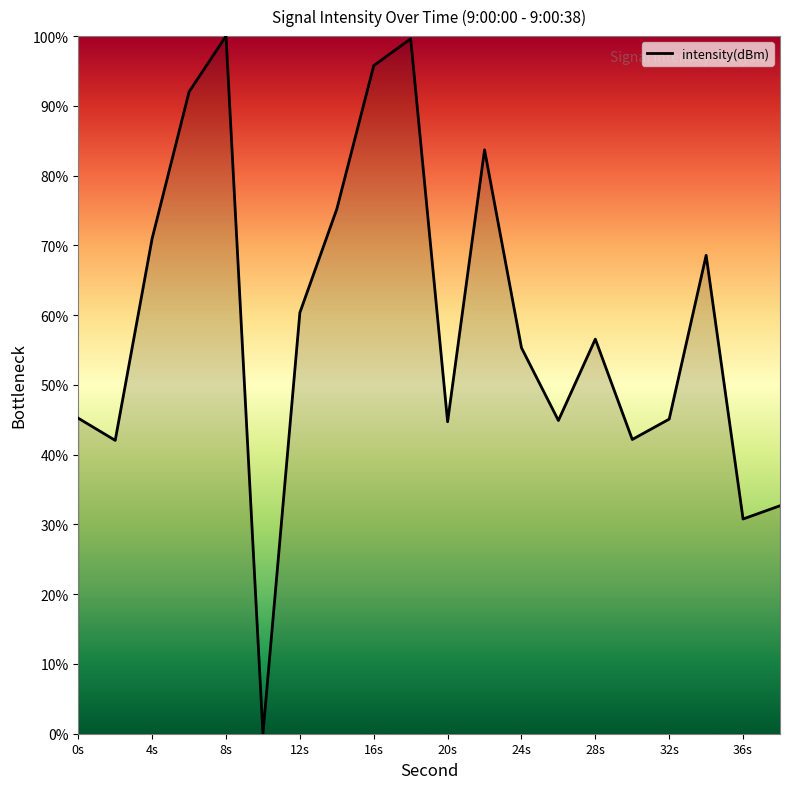

What is the greatest value displayed?

100.0